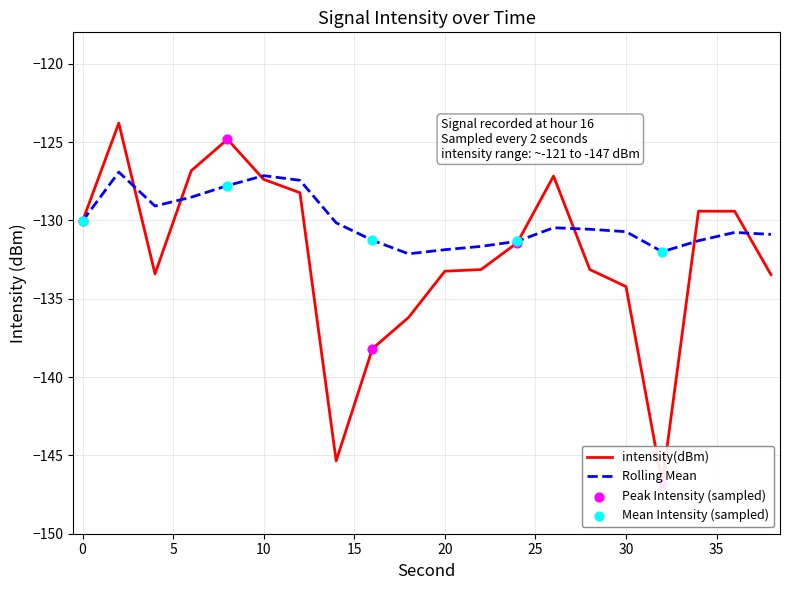

Which series has the widest spread of Y values?

intensity(dBm)